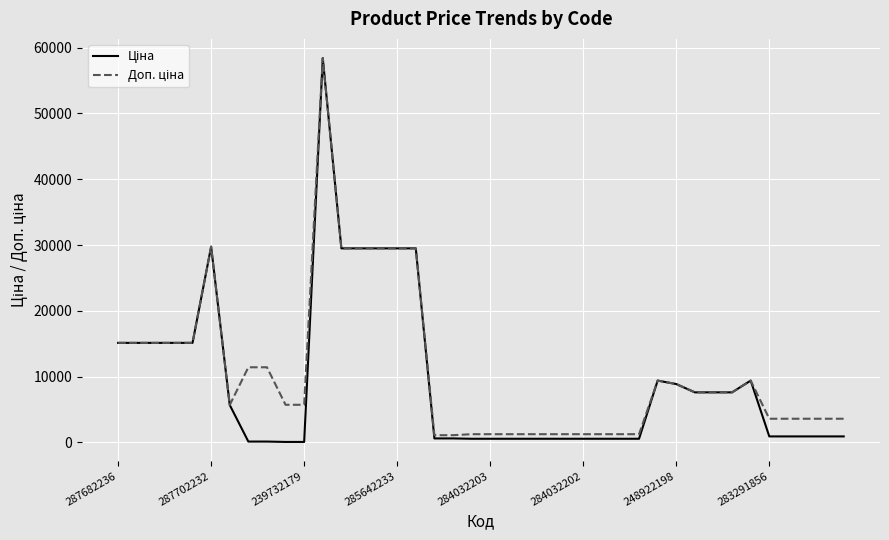

What is the maximum value shown in the chart?

58426.5